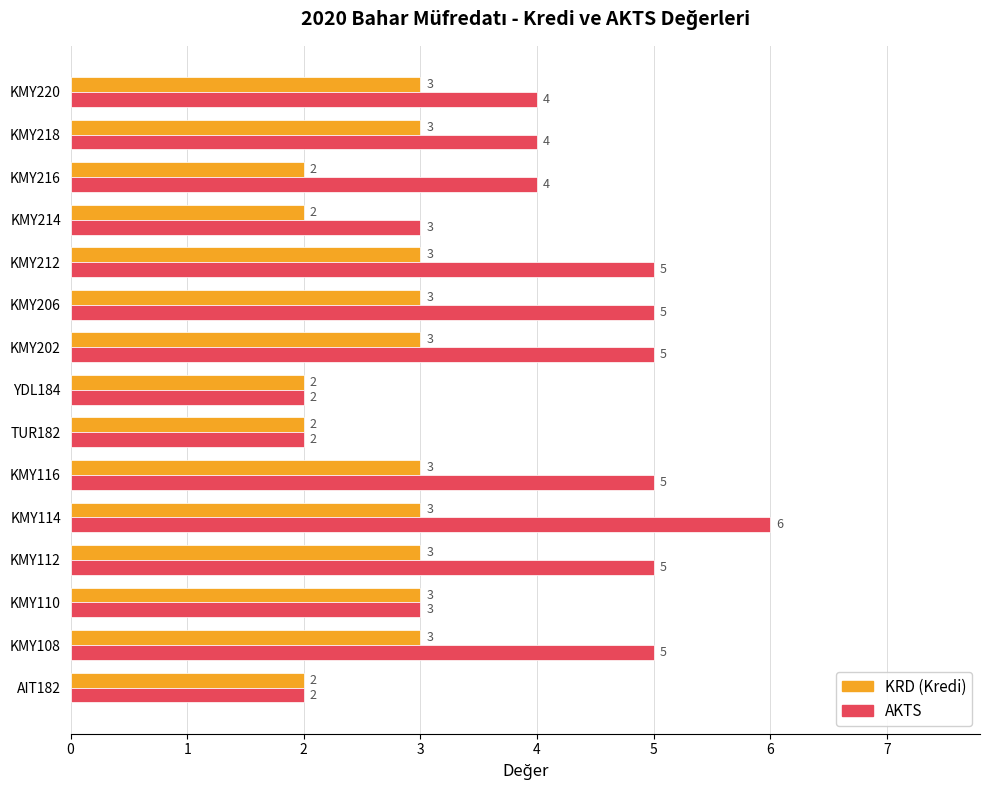

What is the total value across all series at KMY112?

8